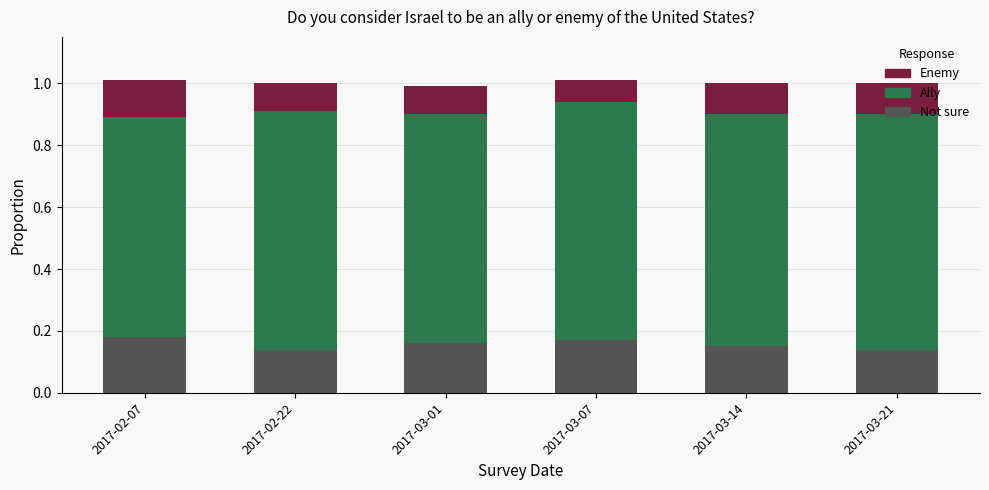

True or false: Not sure has a value of 0.2 at 2017-03-21.

False